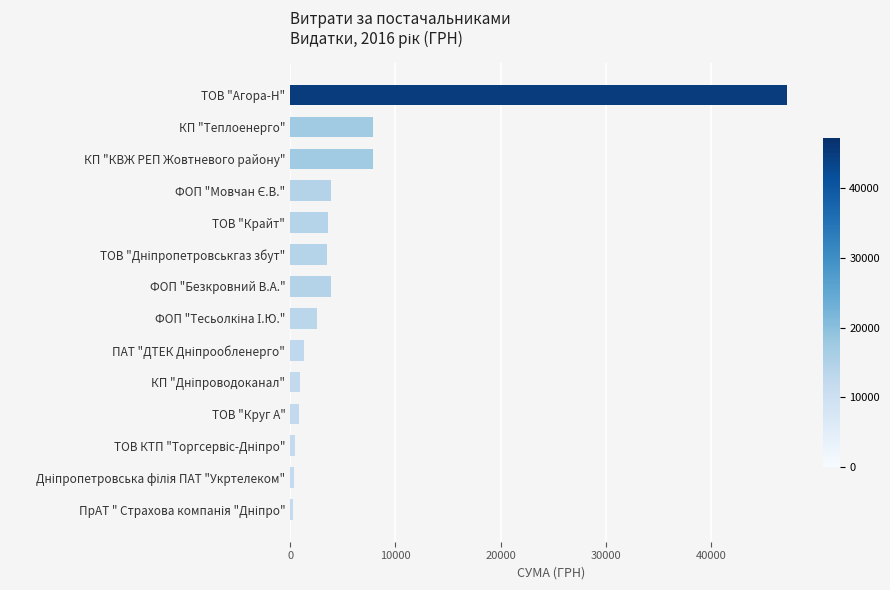

True or false: the data shows 7860.2 at КП "КВЖ РЕП Жовтневого району".

True